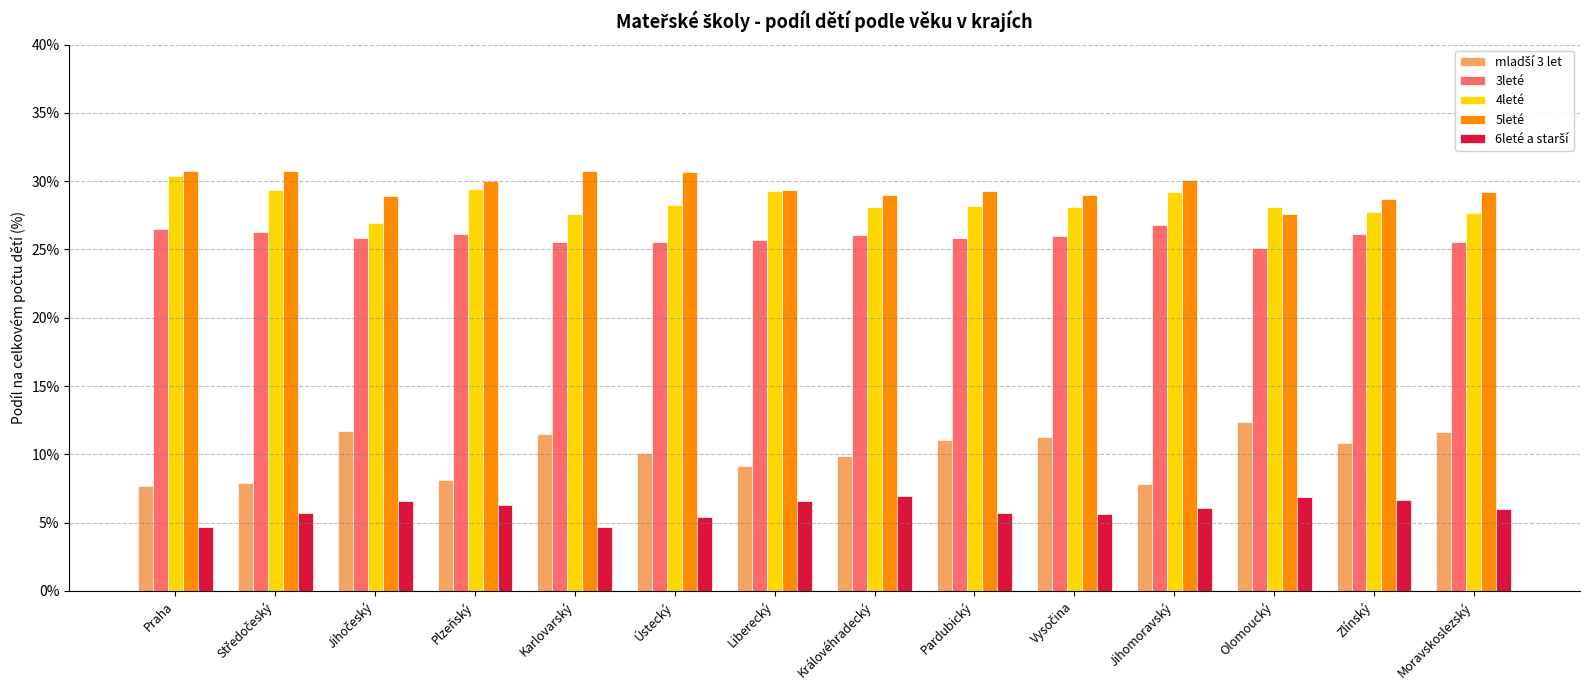

The value of 5leté at Plzeňský is 45.6. True or false?

False